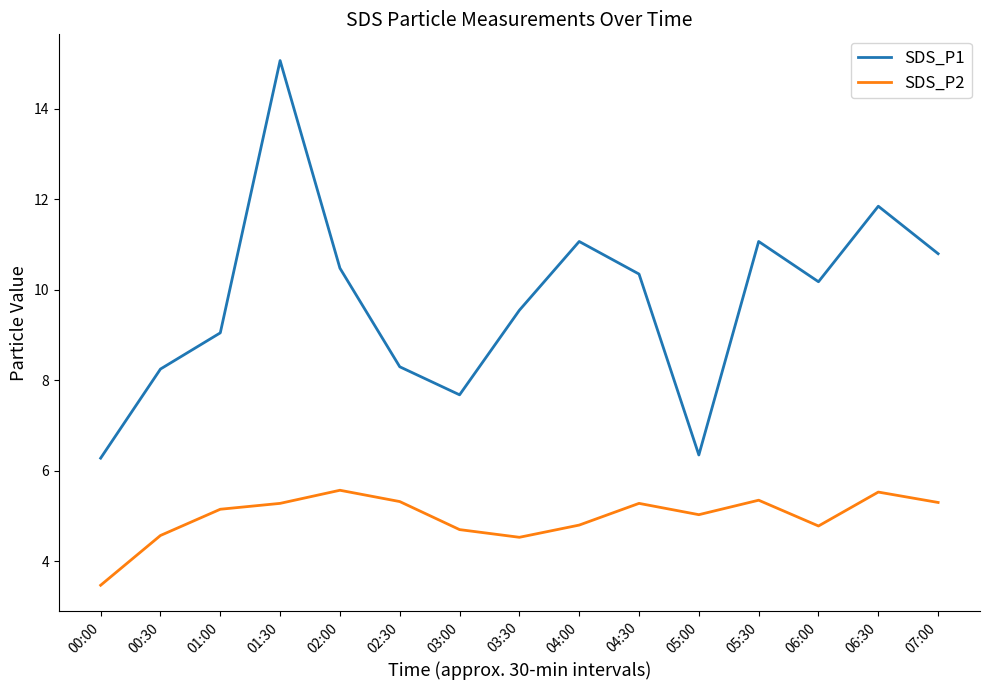

True or false: SDS_P1 and SDS_P2 intersect in this chart.

False